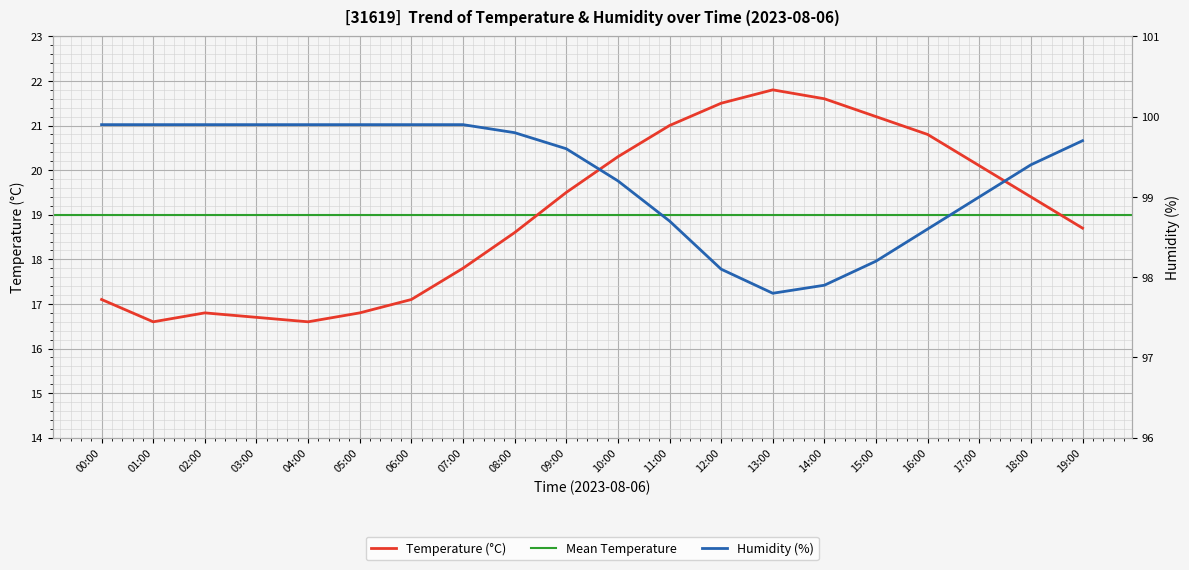

True or false: temperature and humidity cross at least once.

False